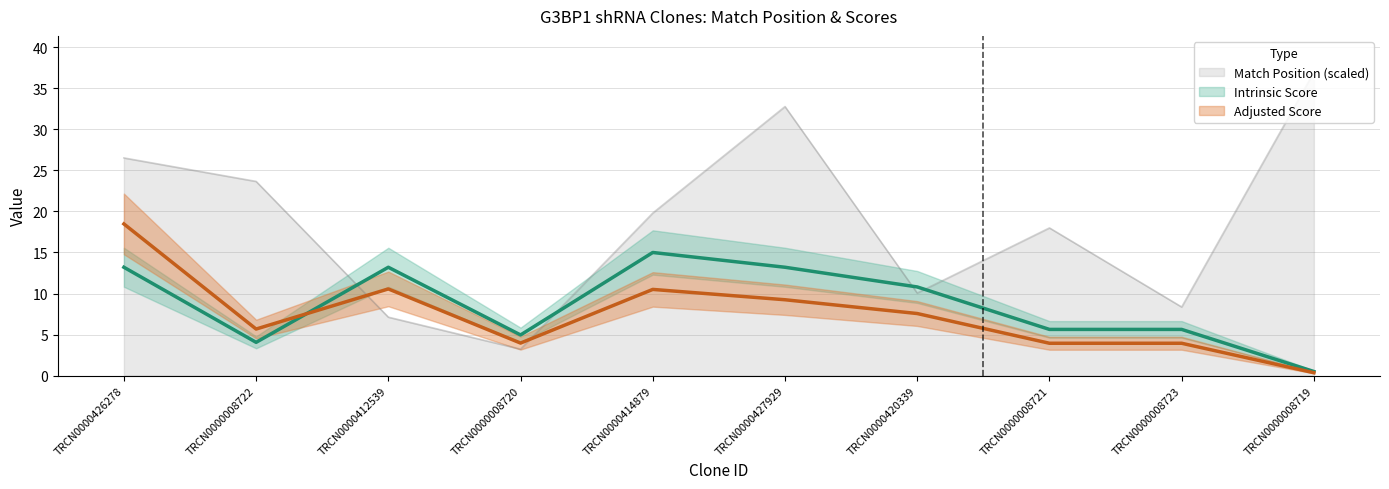

Where do Intrinsic Score and Match Position first cross each other?

TRCN0000008722 and TRCN0000412539